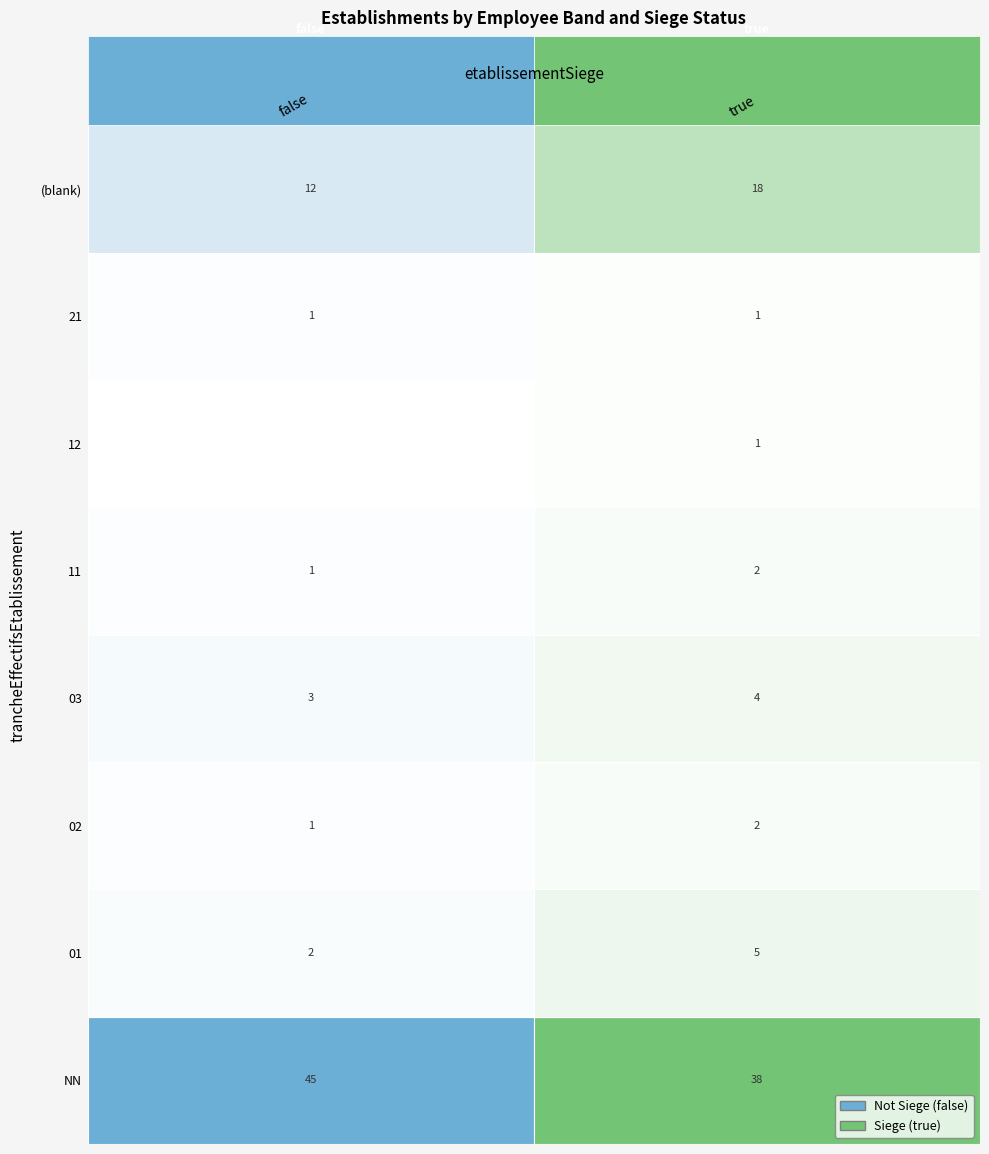

What is the maximum value shown in the chart?

45